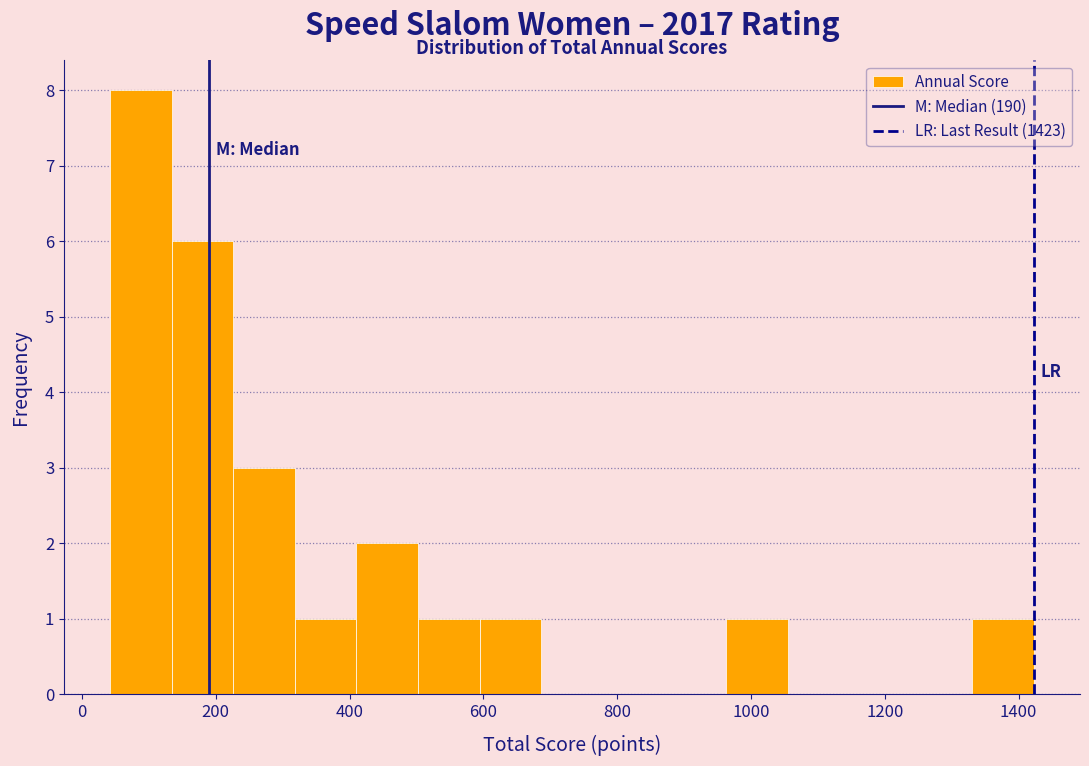

Reading left to right, list every bar in this chart as the range it spans on the x-axis followed by its height. Neither the bar edges nor the heights are printed on the chart, so give them approximately, as read against the axes.

40 to 140: 8
140 to 220: 6
220 to 320: 3
320 to 420: 1
420 to 500: 2
500 to 600: 1
600 to 680: 1
680 to 780: 0
780 to 880: 0
880 to 960: 0
960 to 1060: 1
1060 to 1140: 0
1140 to 1240: 0
1240 to 1340: 0
1340 to 1420: 1